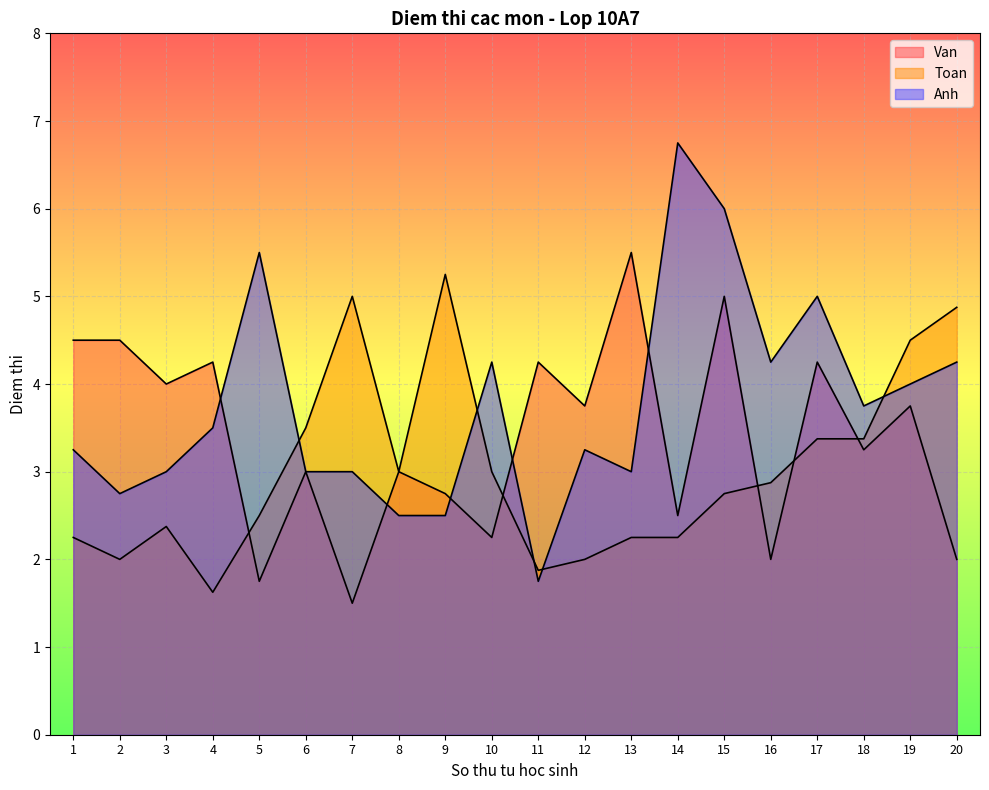

How many interior local valleys does the Toan series have?

4